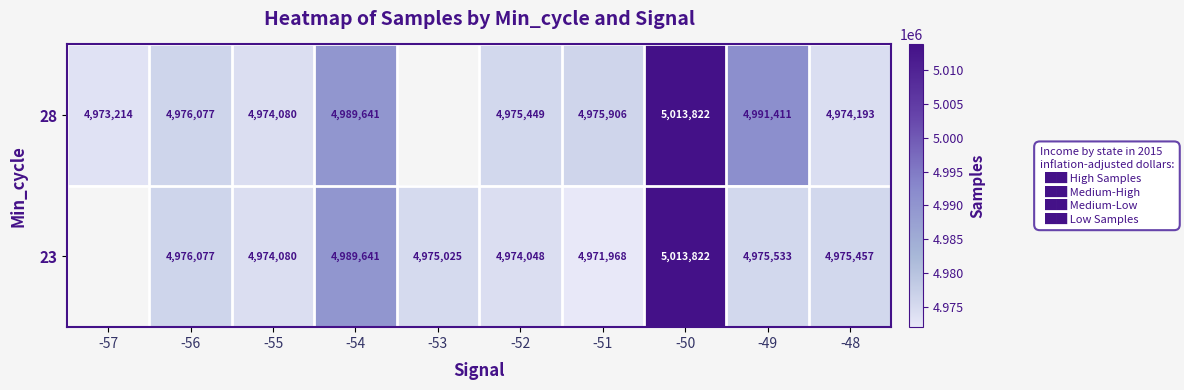

Is it true that 23 equals 3065213 at -53?

False